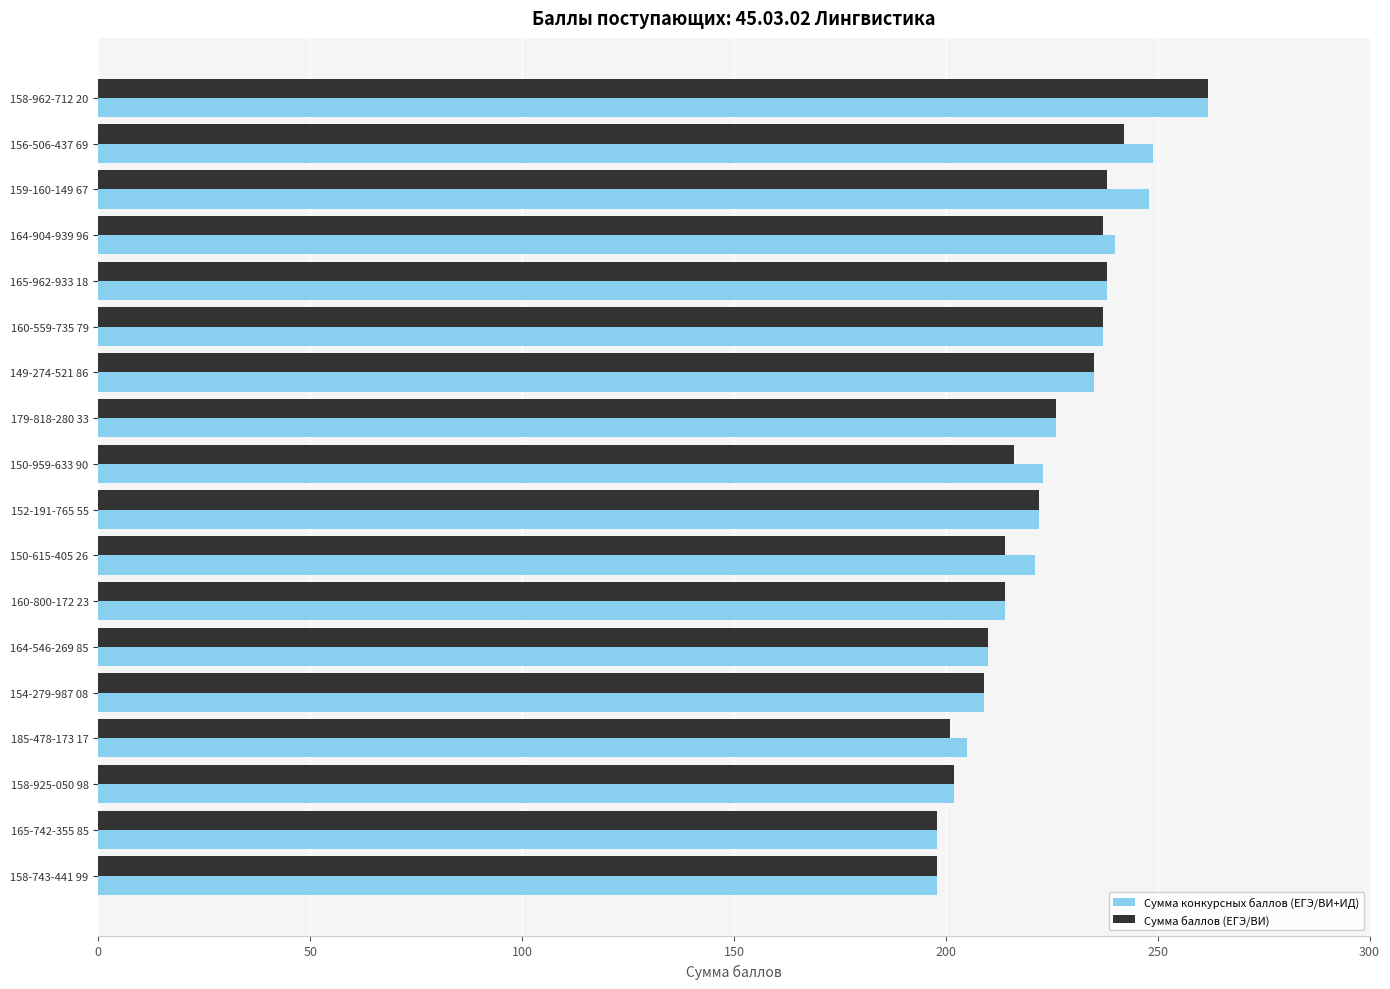

Which category has the highest value across all series?

158-962-712 20